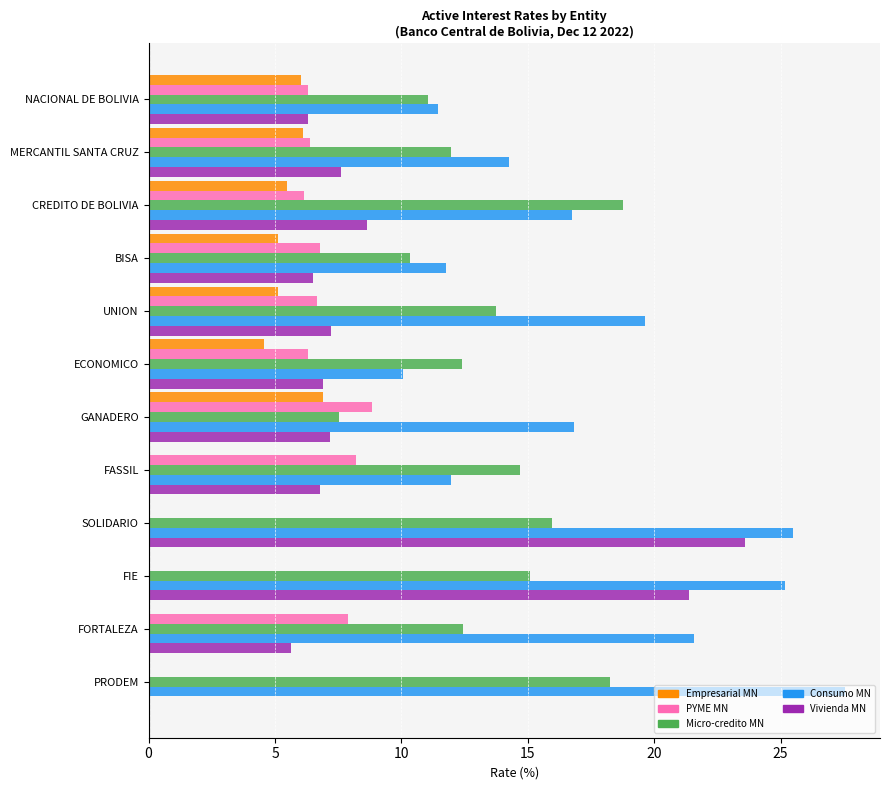

Is the value of PYME MN at PRODEM greater than the value of Empresarial MN at CREDITO DE BOLIVIA?

No